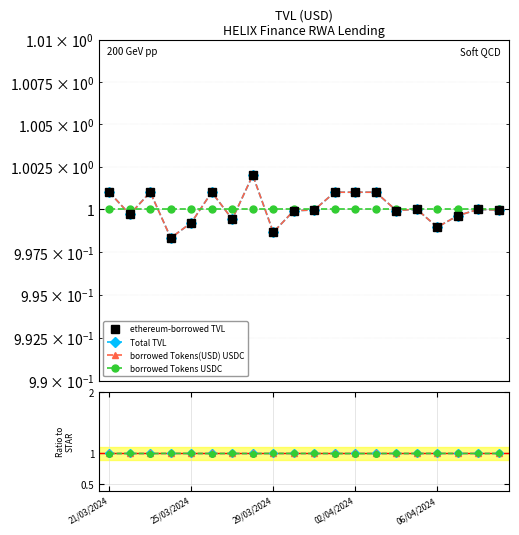

Which series has the largest total across all categories?

ethereum-borrowed TVL